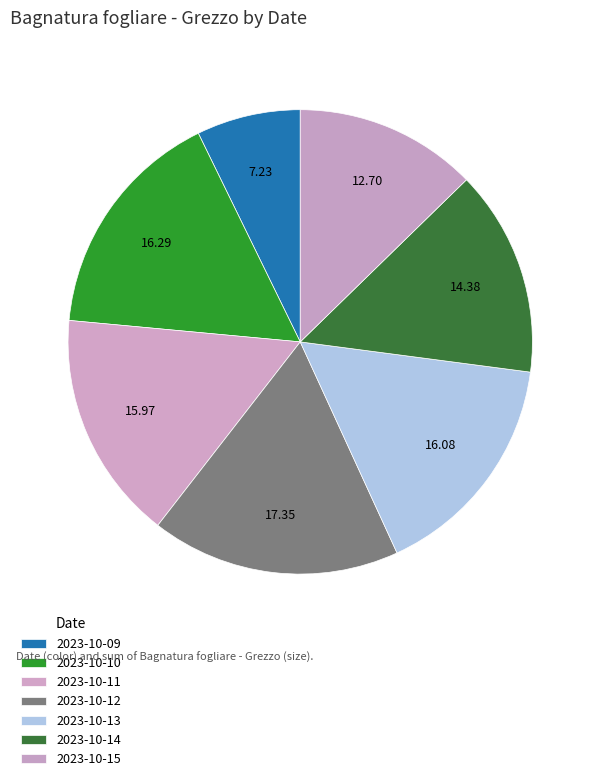

To the nearest percent, what is the average slice percentage?

14%